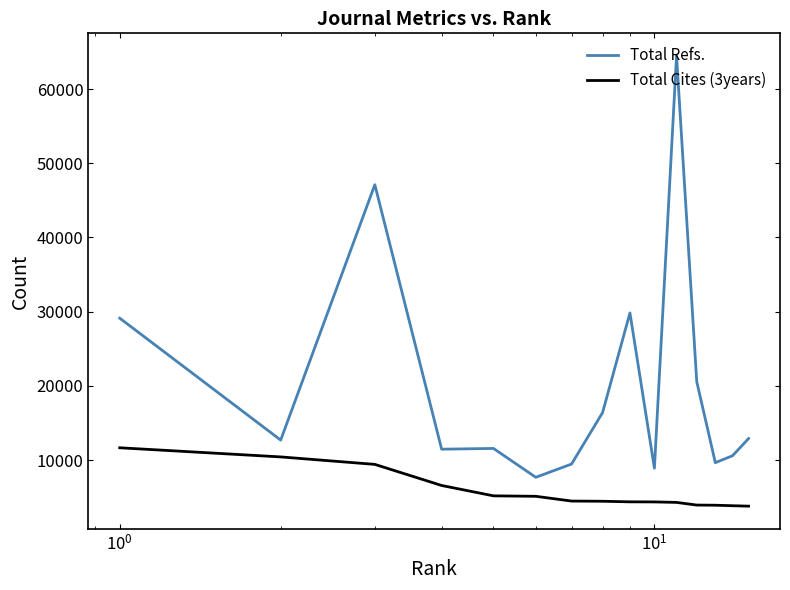

List the series in order of their peak value, lowest first.

Total Cites (3years), Total Refs.